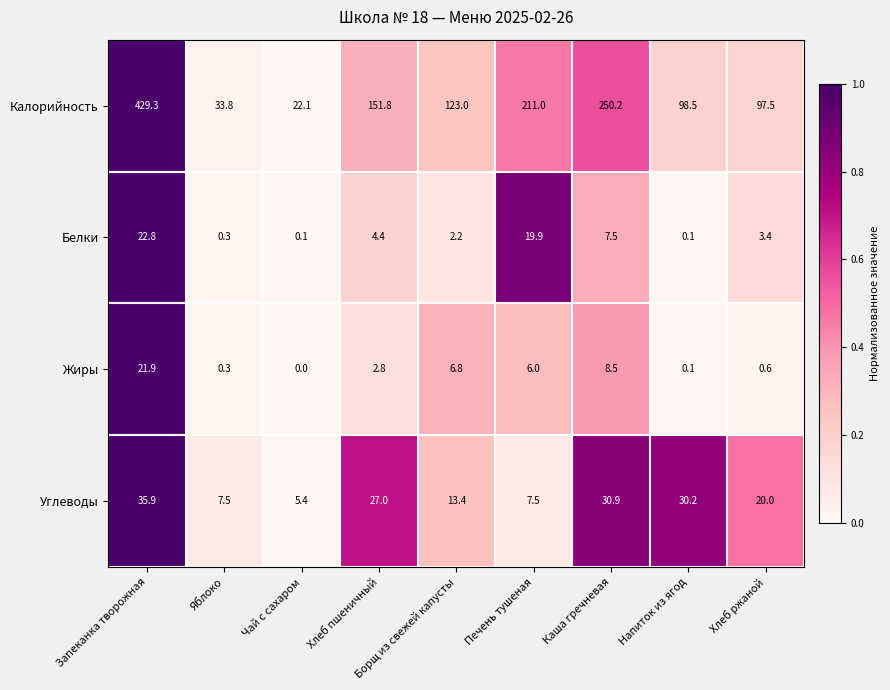

What is the average value of the Белки series?

6.7